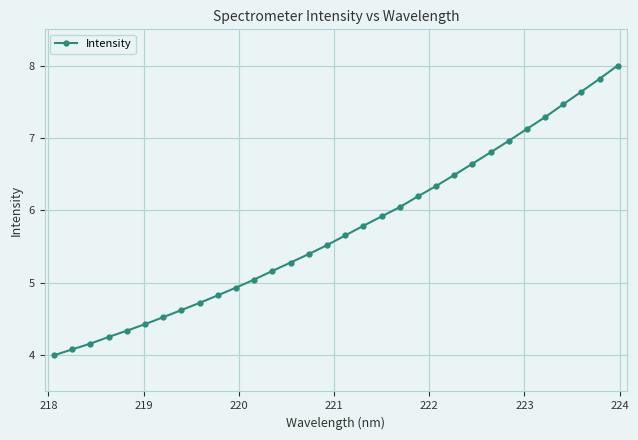

Is this an area chart (filled region under the line)?

No